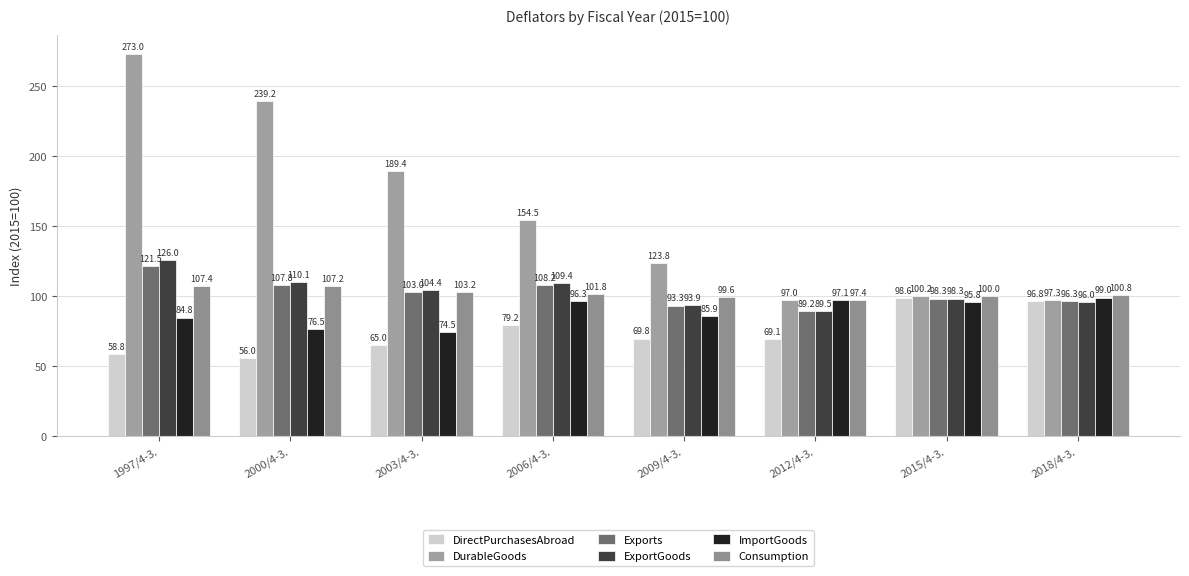

At which category is the sum across all series the highest?

1997/4-3.